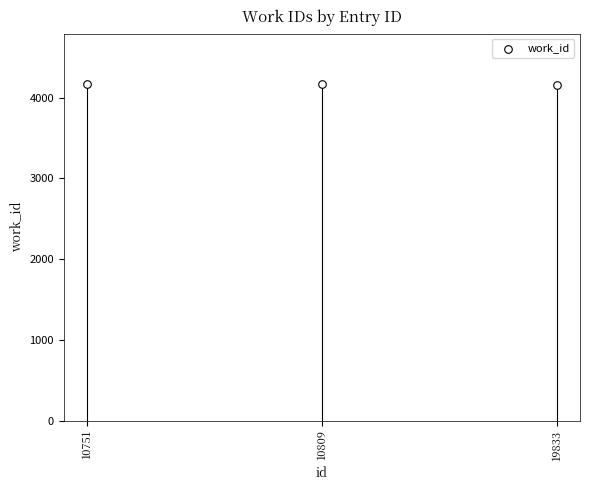

What is the range of Y values (max minus min)?

14